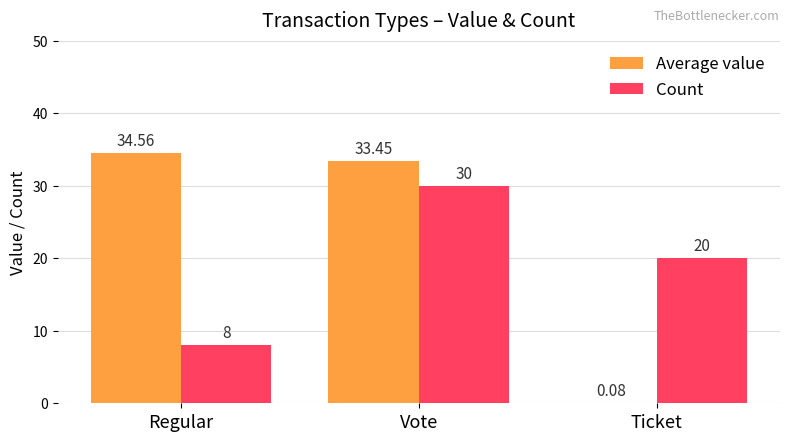

True or false: Average value has a value of 11.0 at Regular.

False